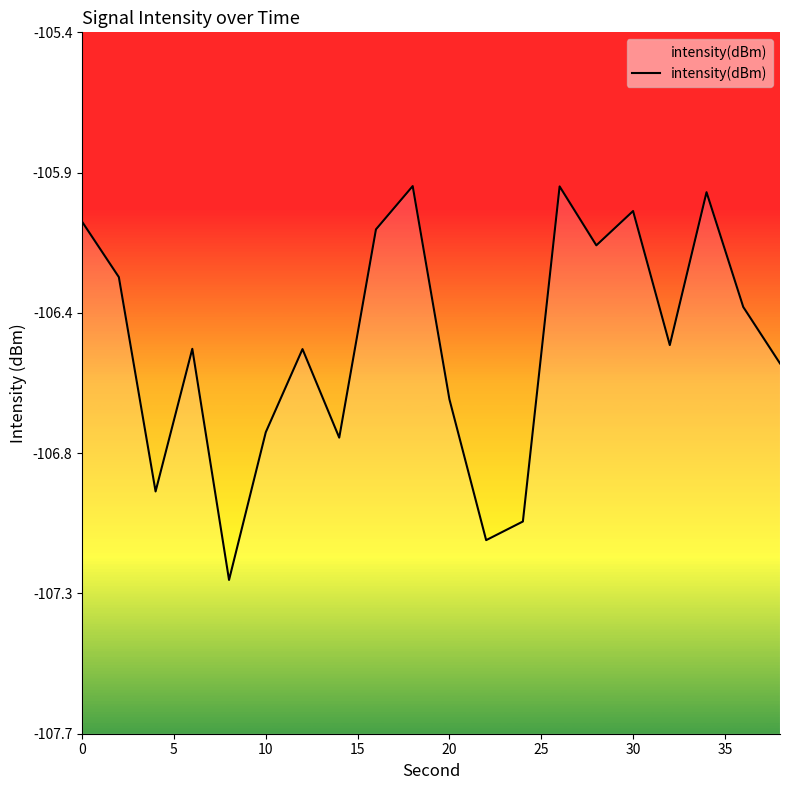

What is the change in value from 35 to 40?

+0.7